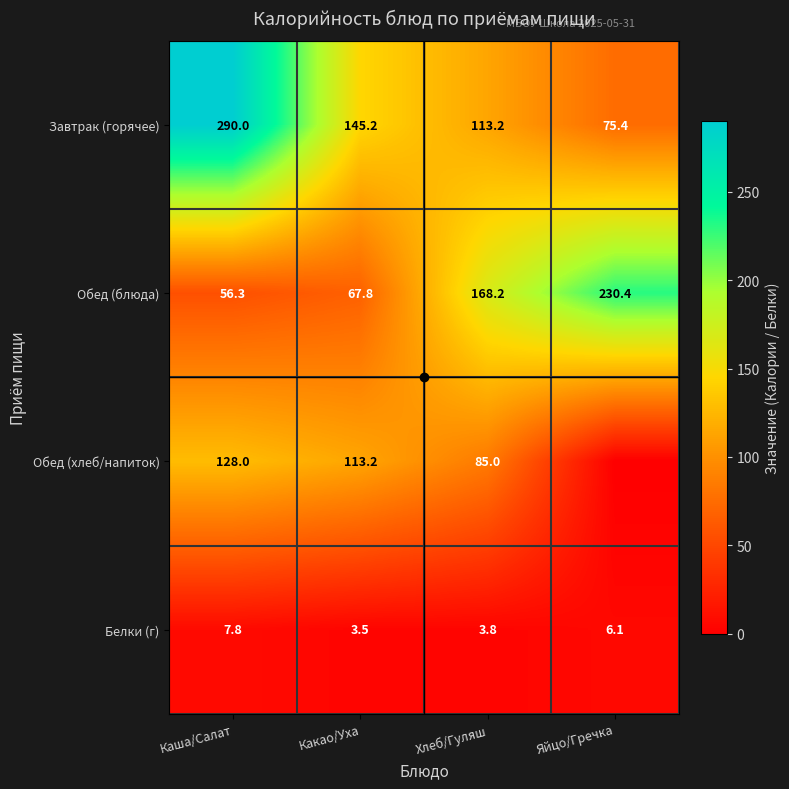

How many data points in Белки (г) are less than 6?

2